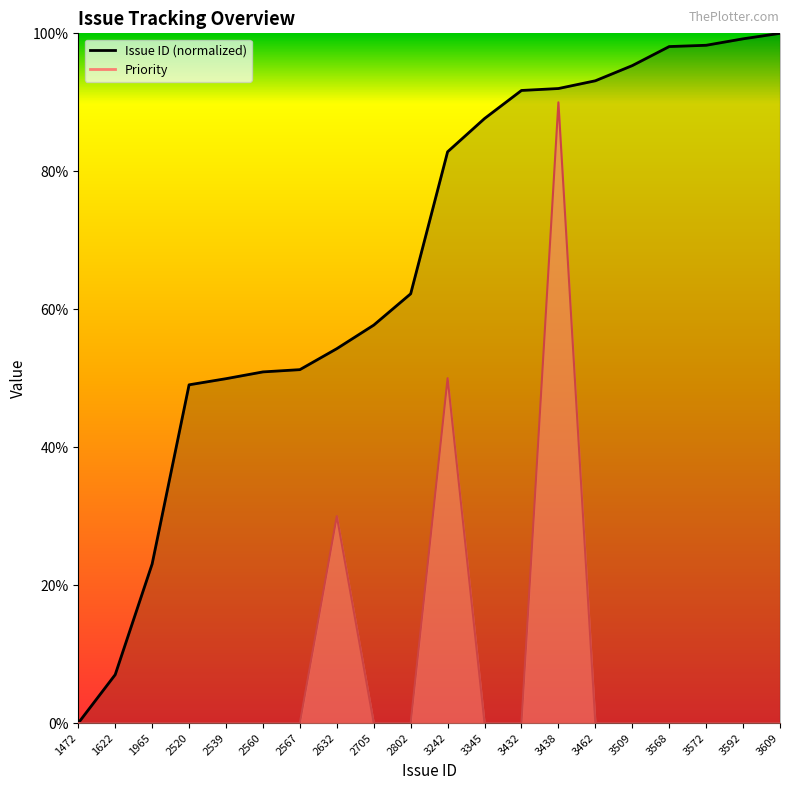

Does the chart display data point markers on the line(s)?

No